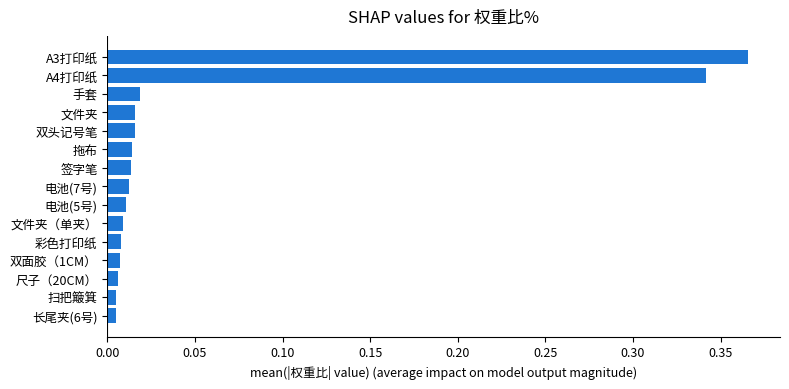

True or false: the data shows 0.2 at A3打印纸.

False